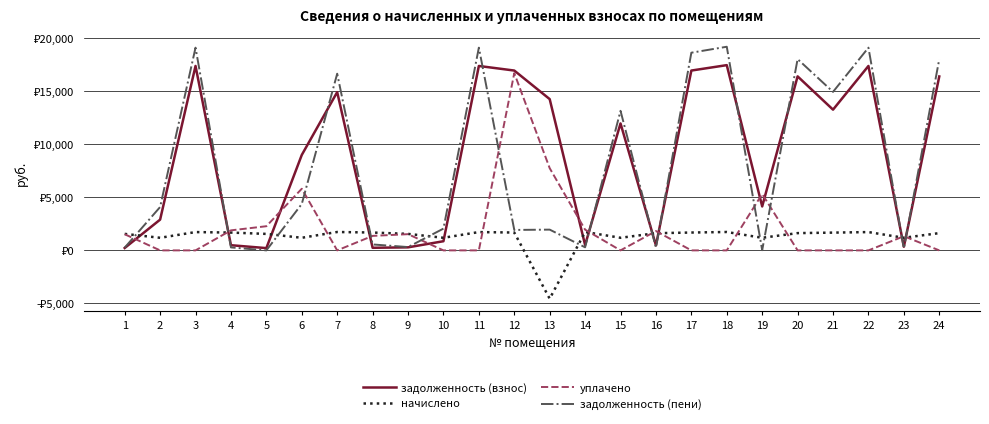

Does the chart have visible grid lines?

Yes